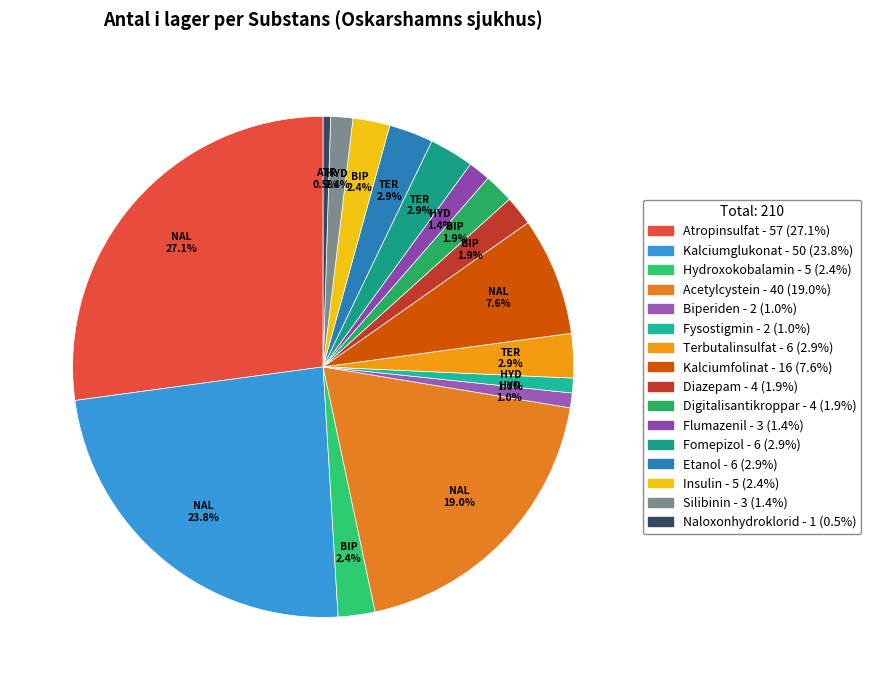

Rank the categories by value from lowest to highest.

Naloxonhydroklorid, Biperiden, Fysostigmin, Flumazenil, Silibinin, Diazepam, Digitalisantikroppar, Hydroxokobalamin, Insulin, Terbutalinsulfat, Fomepizol, Etanol, Kalciumfolinat, Acetylcystein, Kalciumglukonat, Atropinsulfat